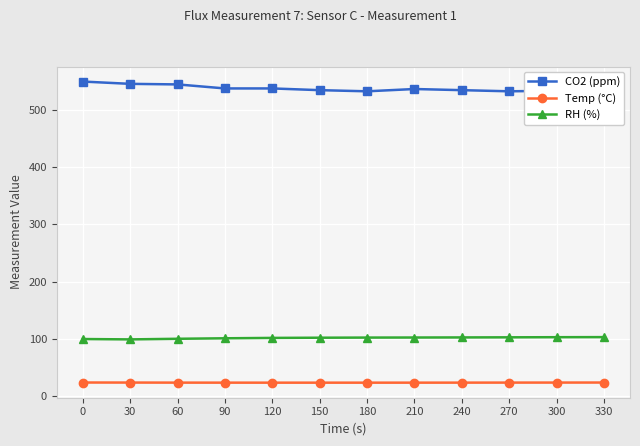

True or false: CO2 (ppm) has a value of 549.0 at 0.

True